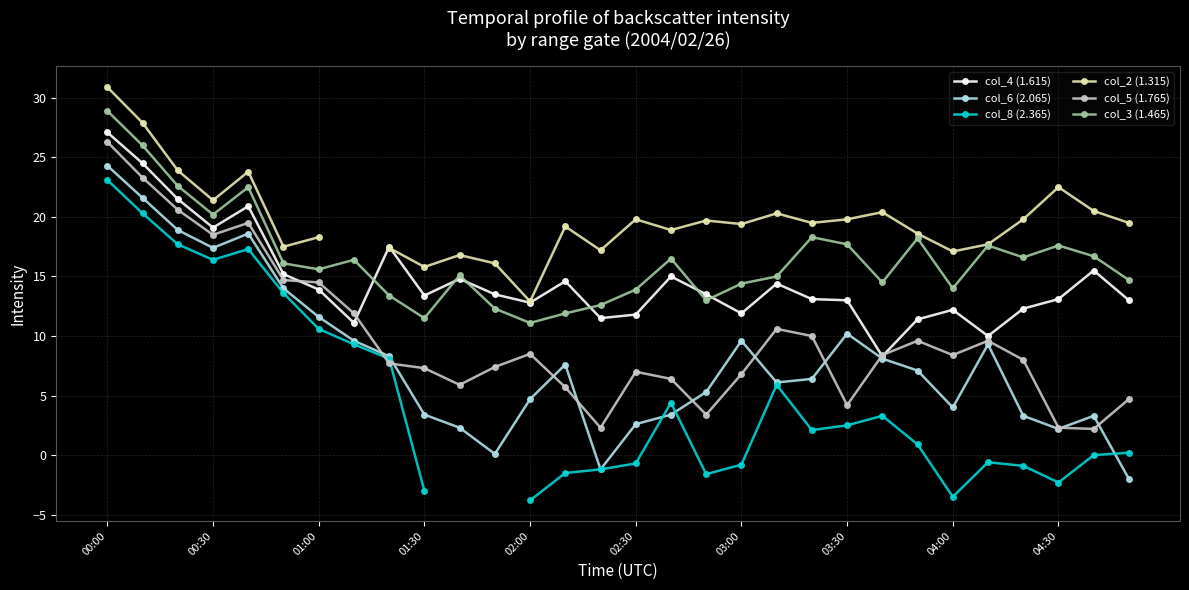

What is the smallest value displayed?

-3.8